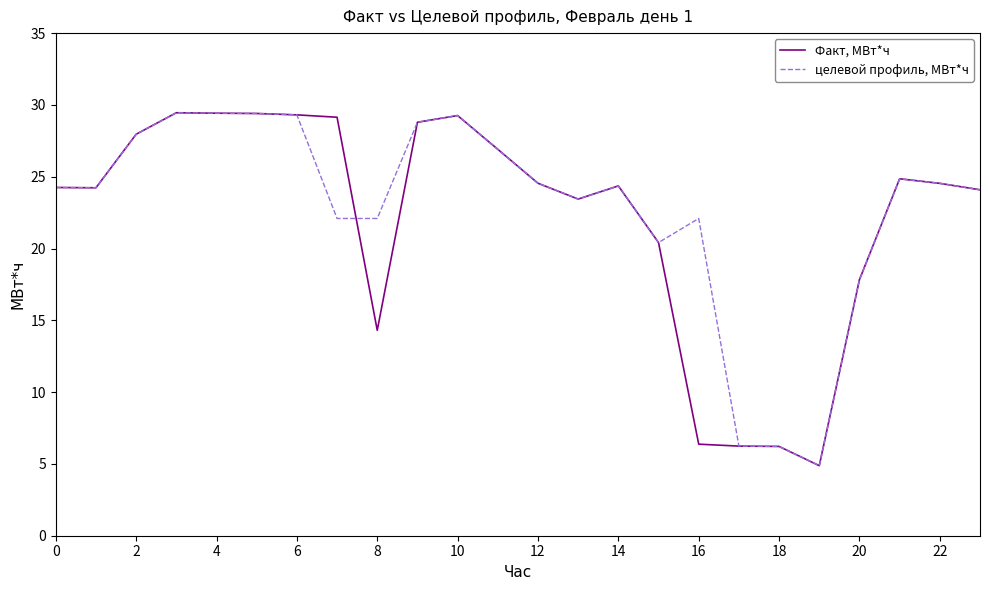

Rank the series by their average value, from lowest to highest.

Факт, МВт*ч, целевой профиль, МВт*ч